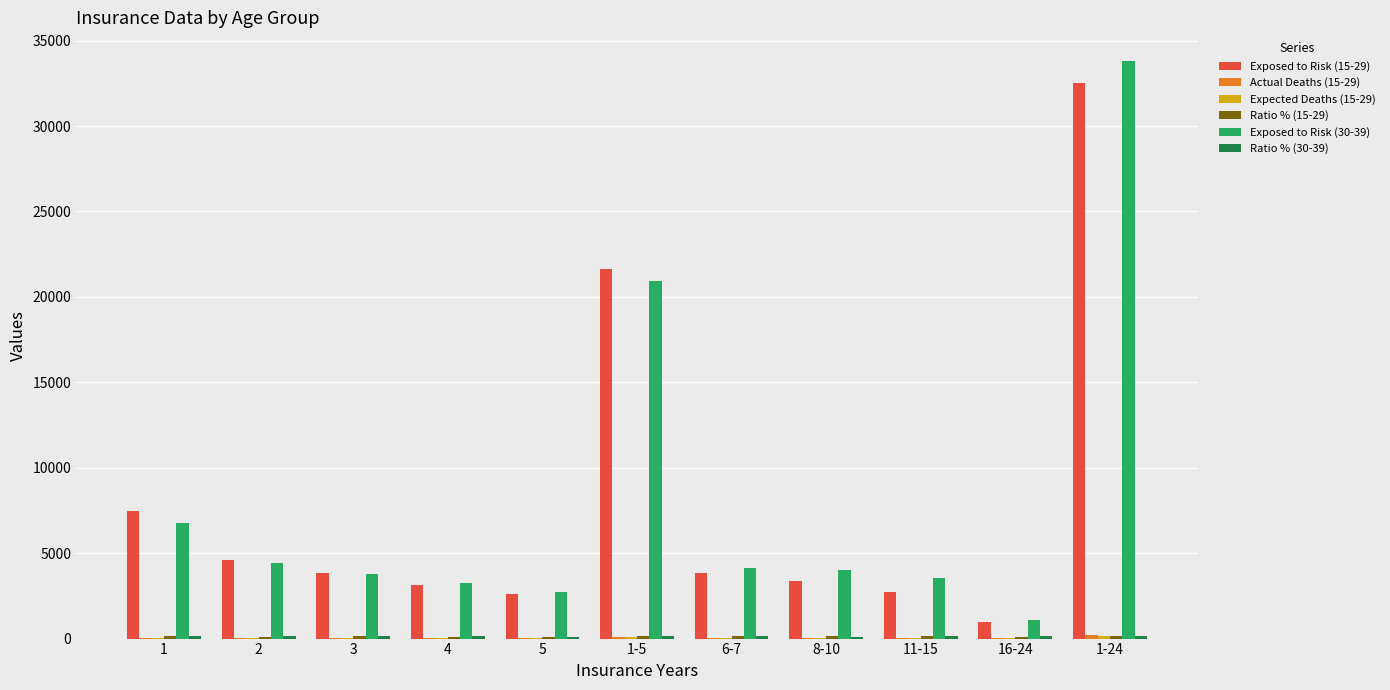

At which category is the sum across all series the highest?

1-24